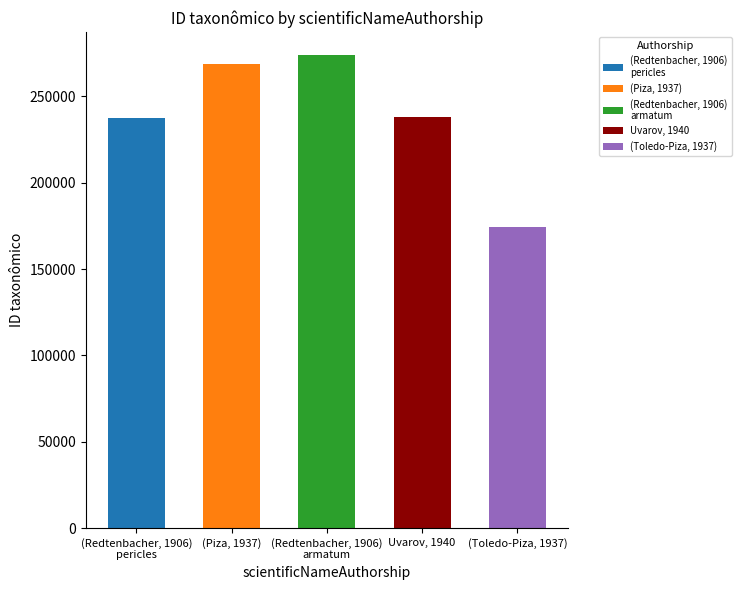

At which category does the chart reach its minimum across all series?

(Toledo-Piza, 1937)